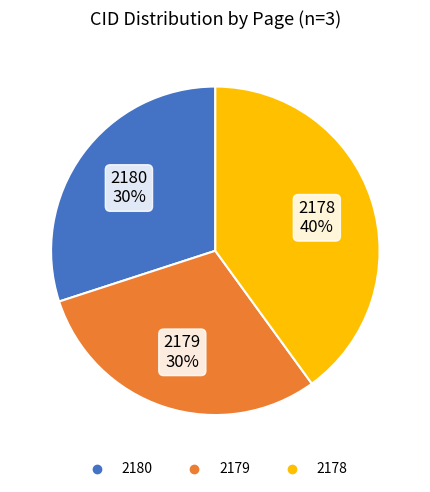

True or false: 2178 accounts for 40% of the total.

True